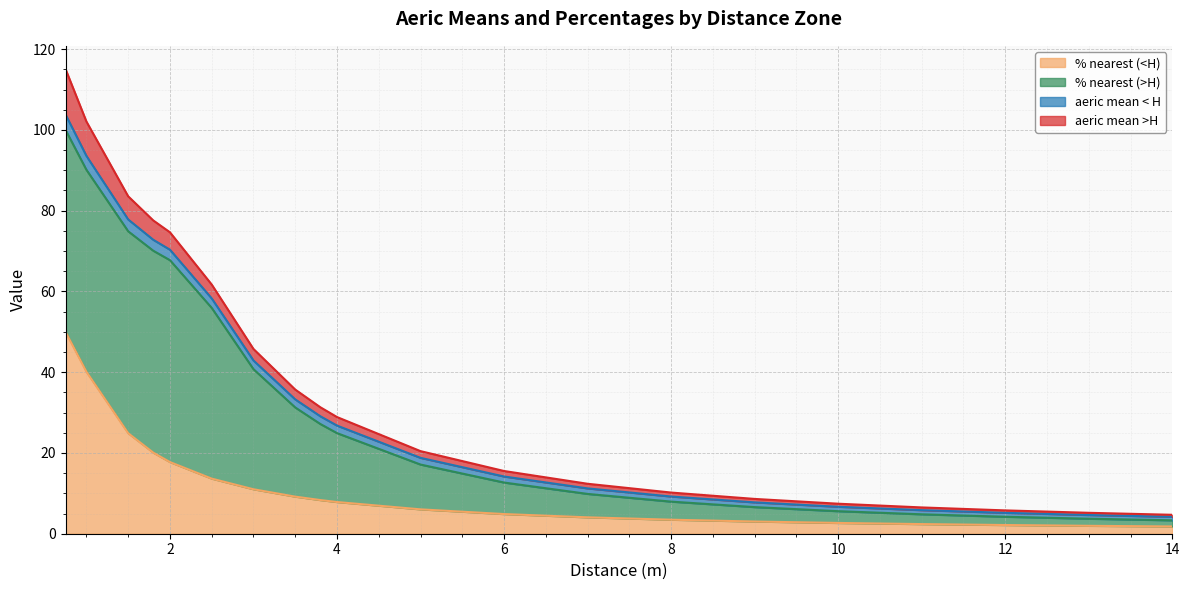

What is the maximum value for % nearest (<H)?

50.0